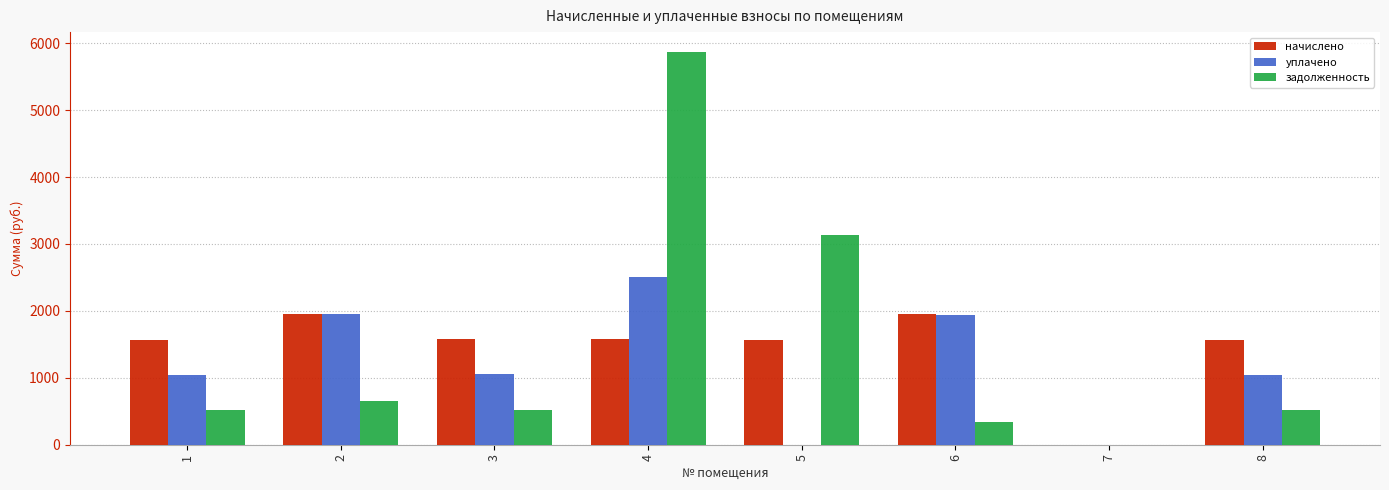

What is the average value of the уплачено series?

1190.4